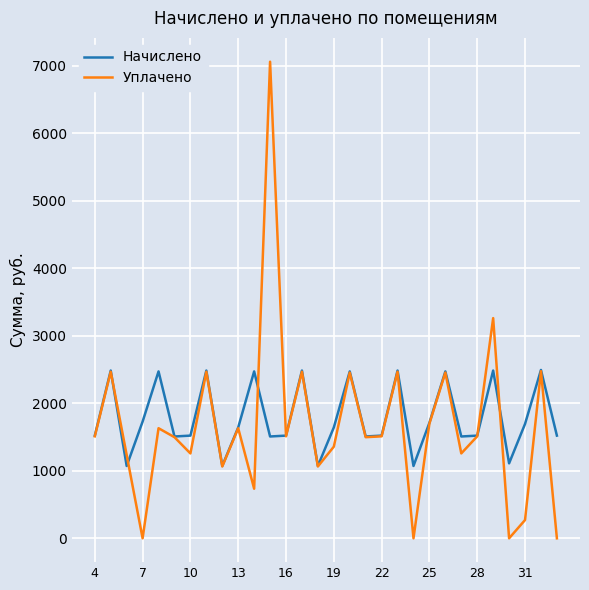

Rank the series by their average value, from lowest to highest.

Уплачено, Начислено